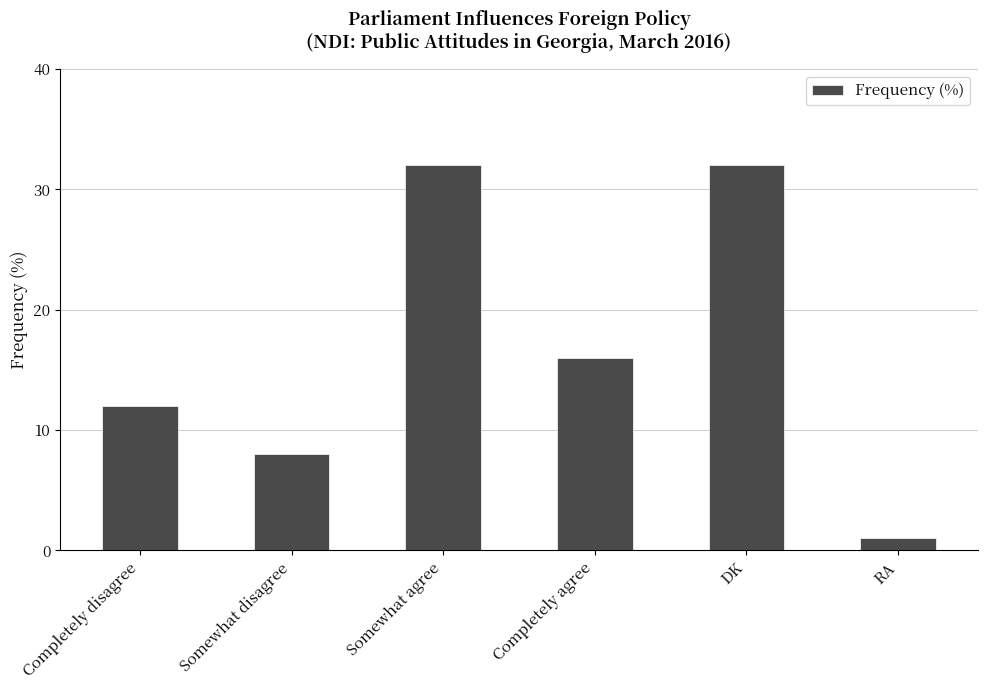

What is the difference between the values at RA and Somewhat agree?

31